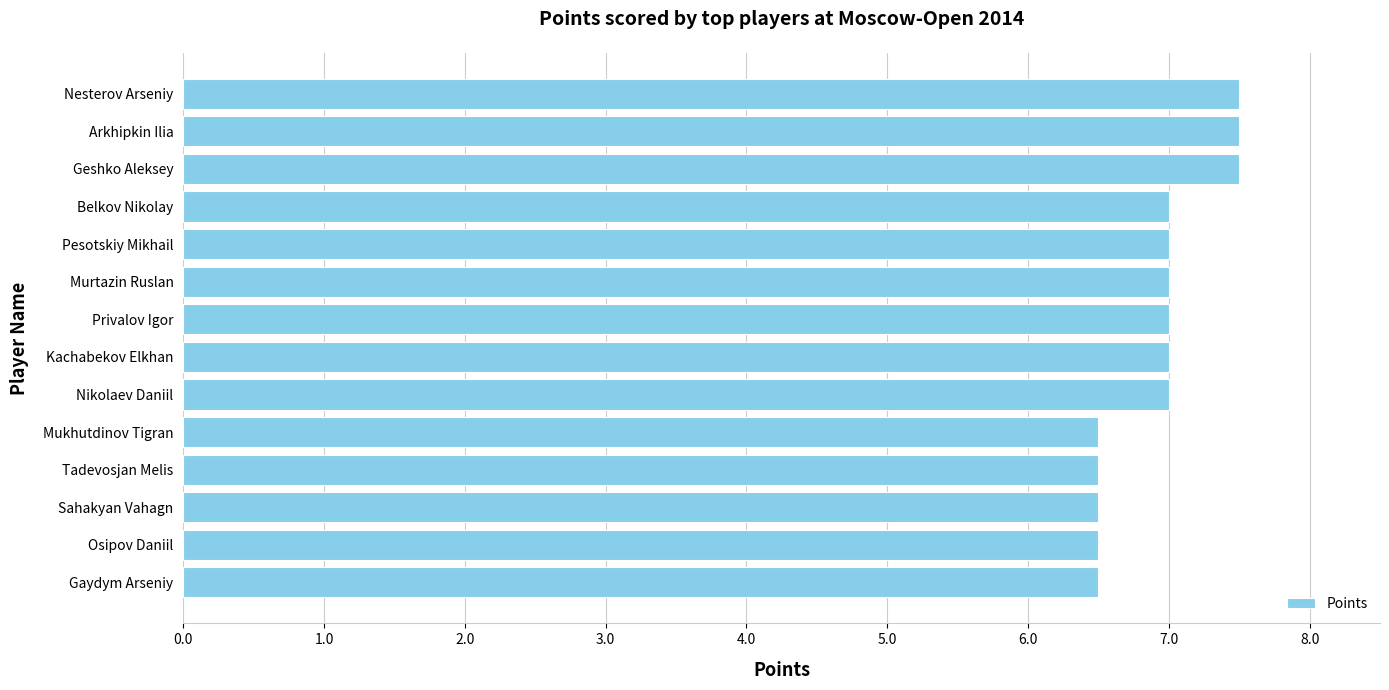

What is the greatest value displayed?

7.5